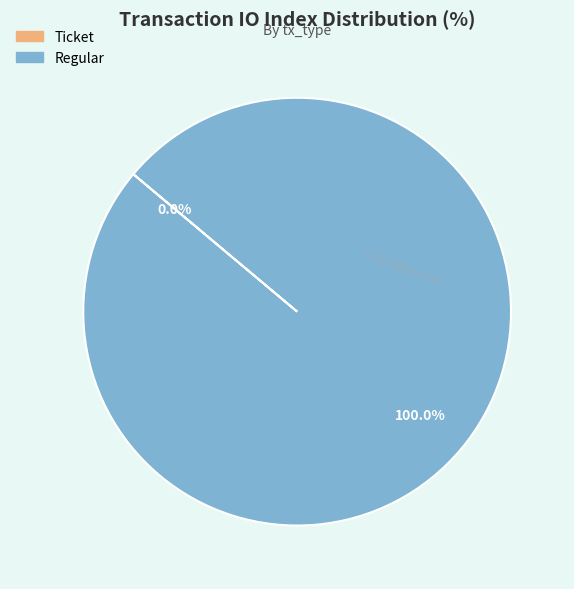

What is the largest slice in the pie chart?

Regular